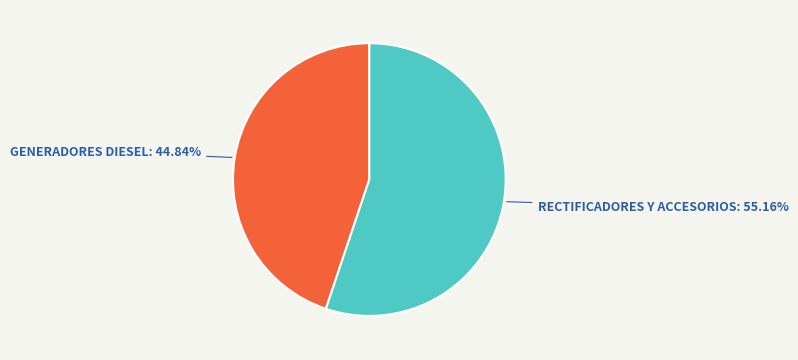

Does any single category account for the majority?

Yes